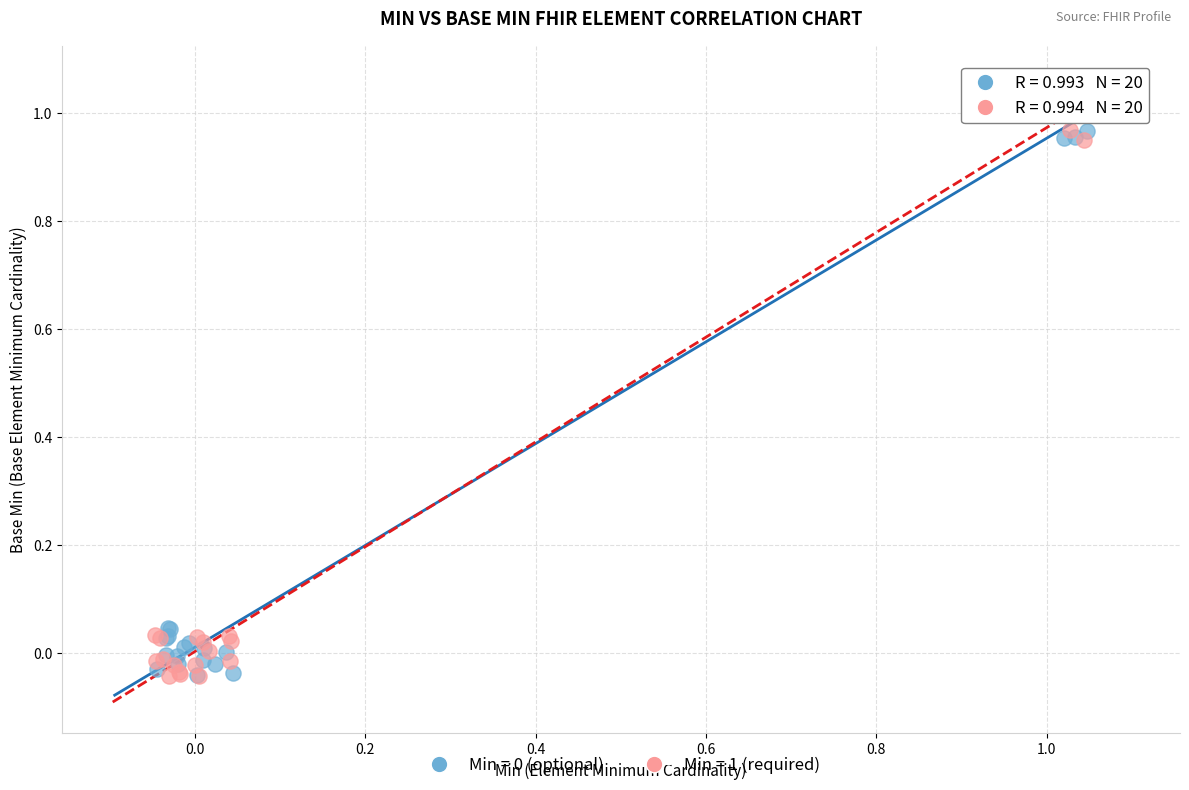

Which series has the largest Y range (max minus min)?

Min = 1 (required)